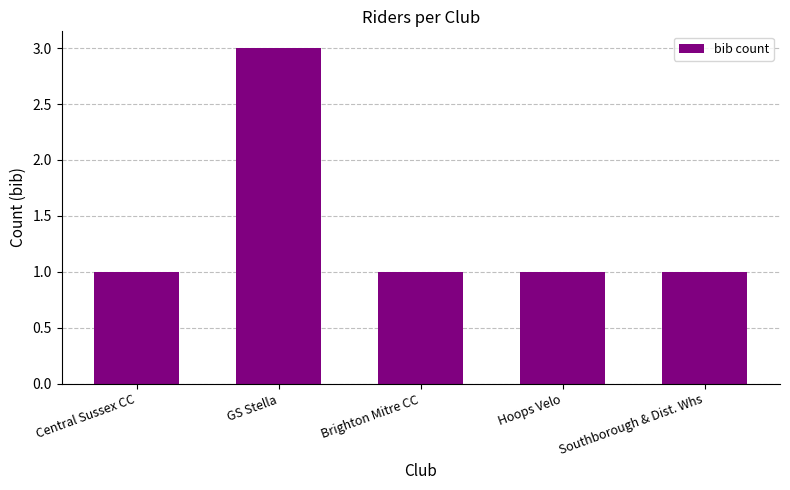

Reading left to right, list all the values displayed in this chart.

1	3	1	1	1